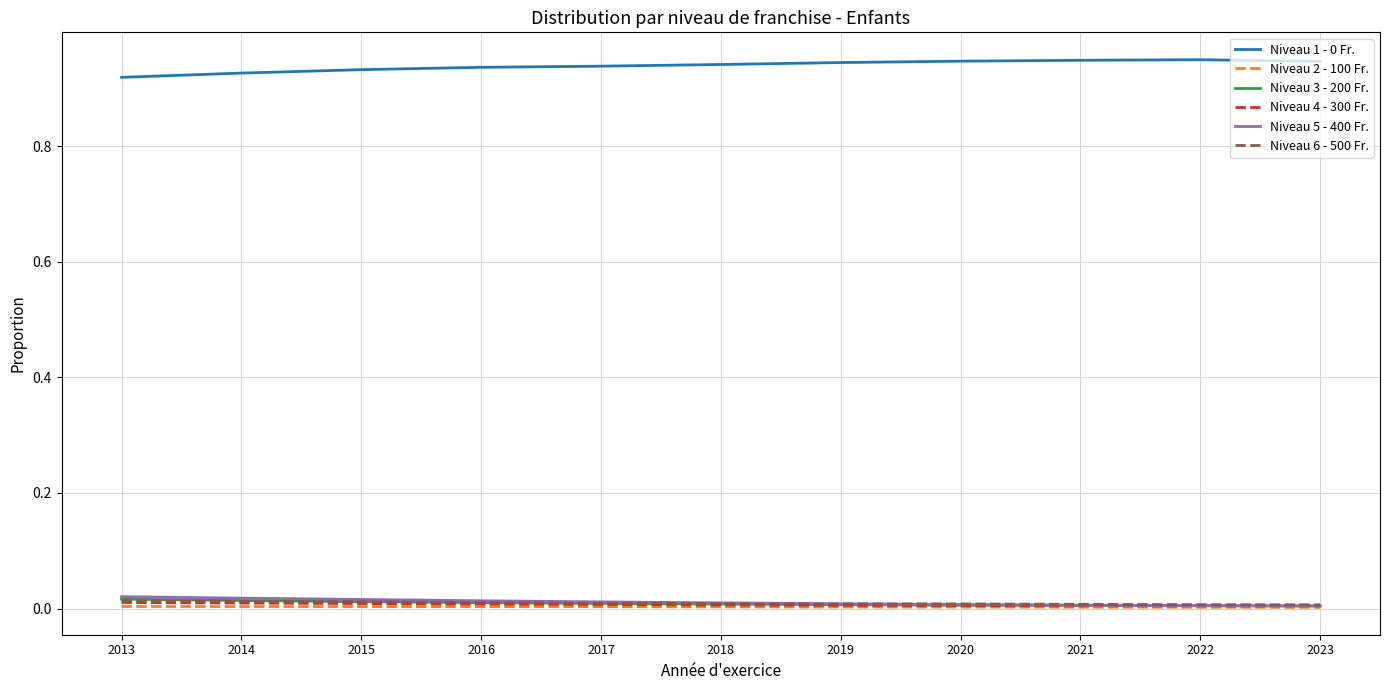

How many lines are shown in the chart?

6